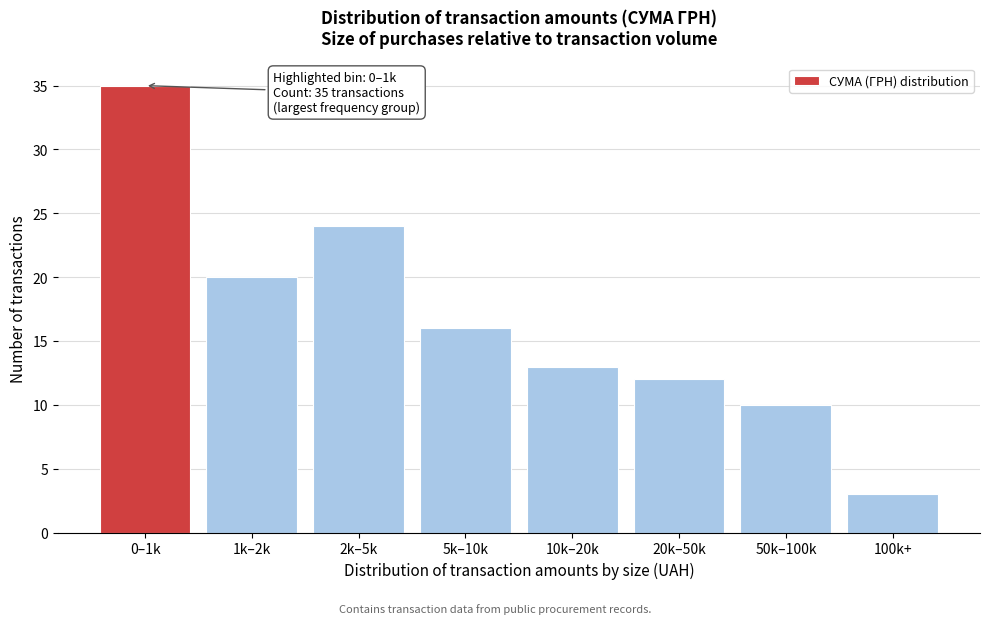

Reading left to right, transcribe all the data shown in this chart.

0–1k=35	1k–2k=20	2k–5k=24	5k–10k=16	10k–20k=13	20k–50k=12	50k–100k=10	100k+=3